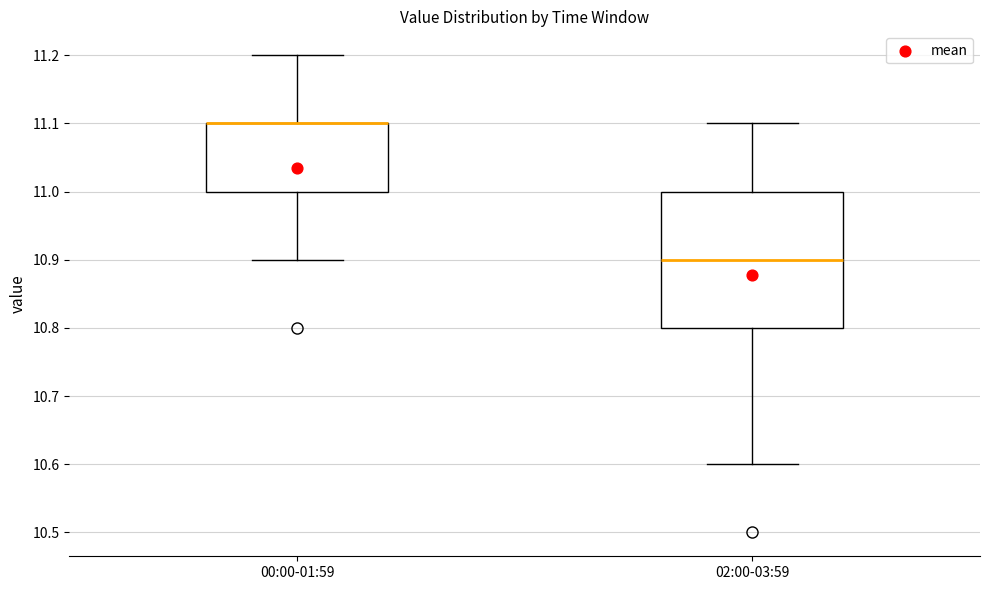

Reading left to right, transcribe this box plot: for each box, give where its median line is, the range the box spans, and where its two whiskers end, as read against the y-axis. The values are not printed on the chart, so give them approximately, as read against the axis.

00:00-01:59: median 11.1 (drawn on the box's upper edge), box 11.0 to 11.1, whiskers 10.9 to 11.2
02:00-03:59: median 10.9, box 10.8 to 11.0, whiskers 10.6 to 11.1